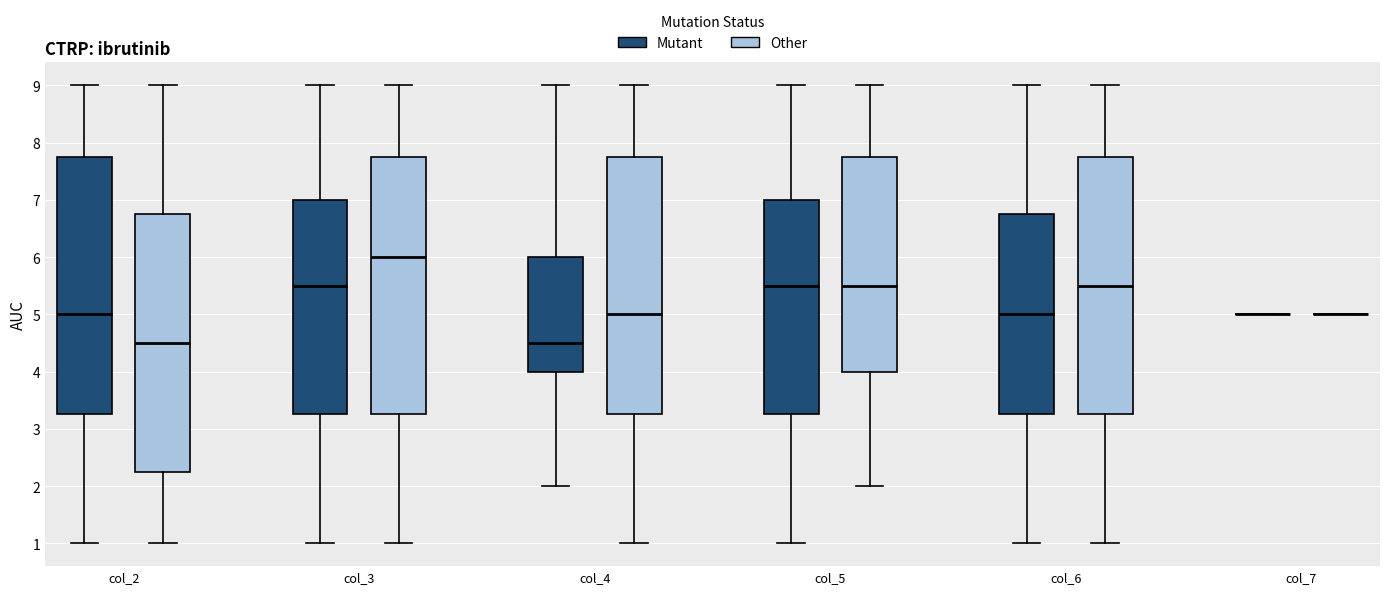

Where is the upper edge of the box for col_4 (Mutant) on the y-axis? The values are not printed on the chart, so give them approximately, as read against the axis.

6.0